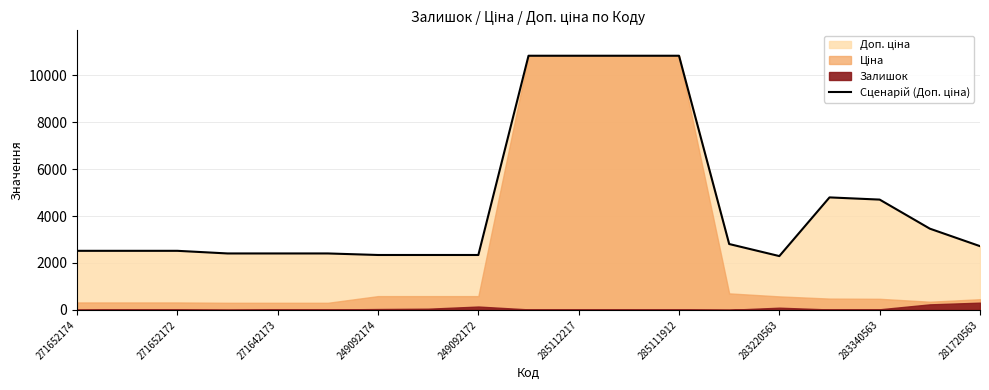

What is the maximum value shown in the chart?

10840.1